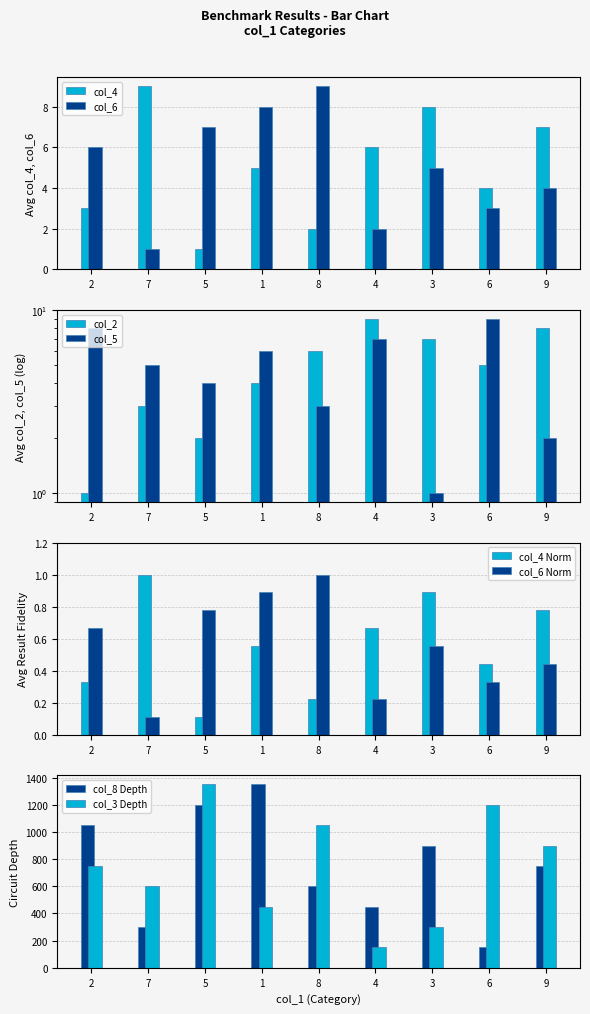

At 5, list the series in order from largest to smallest.

col_3, col_8, col_6, col_5, col_2, col_4